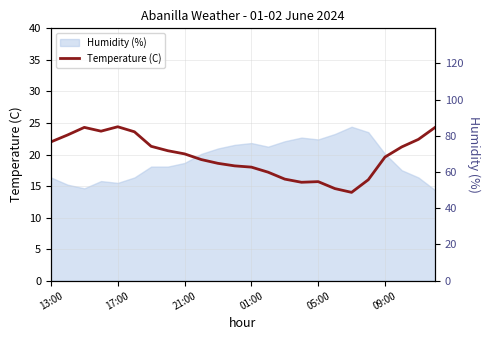

True or false: the data shows 10.2 at 22.

False